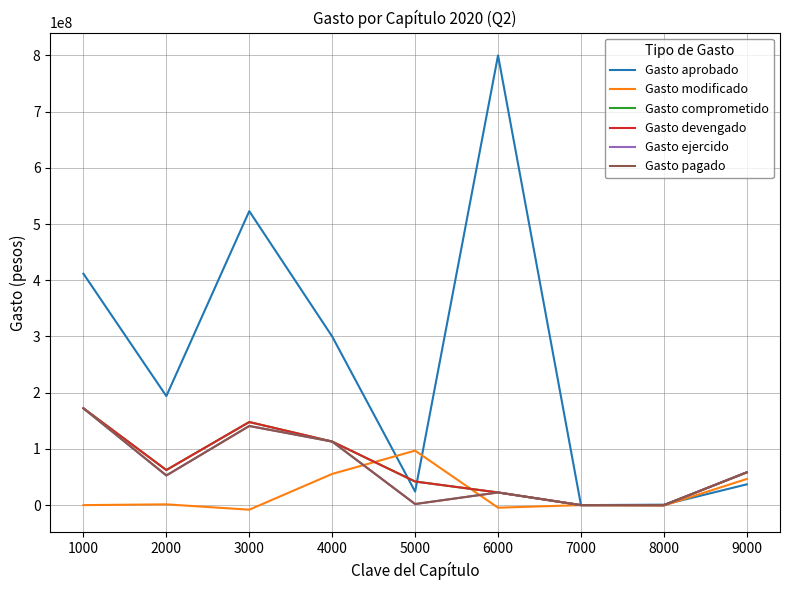

Does the chart have visible grid lines?

Yes